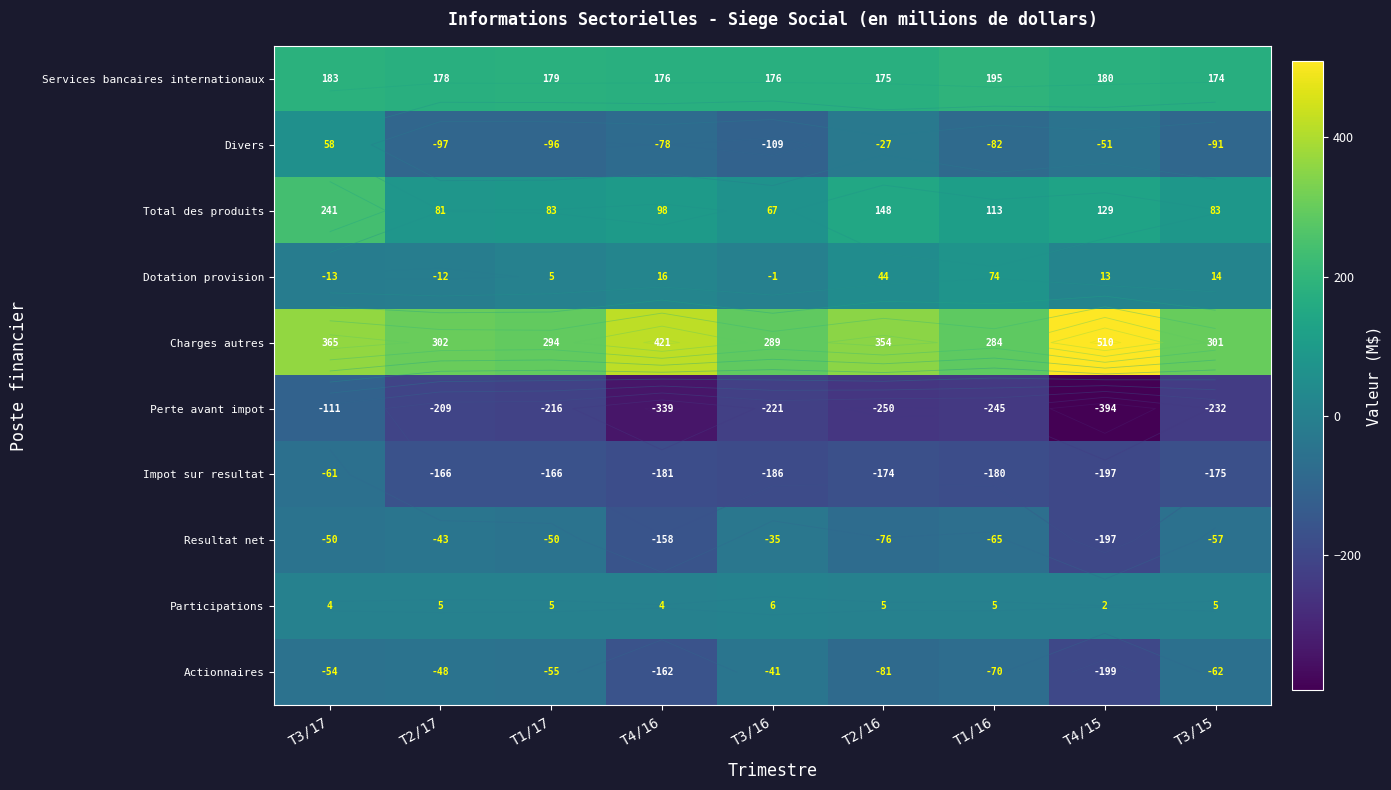

At which label does Charges autres first exceed 302?

T3/17